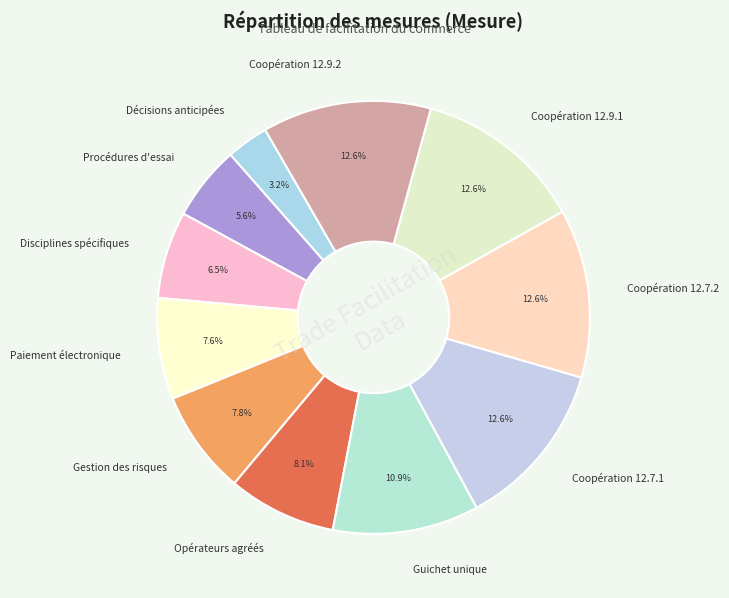

What percentage is the Décisions anticipées slice, to the nearest percent?

3%